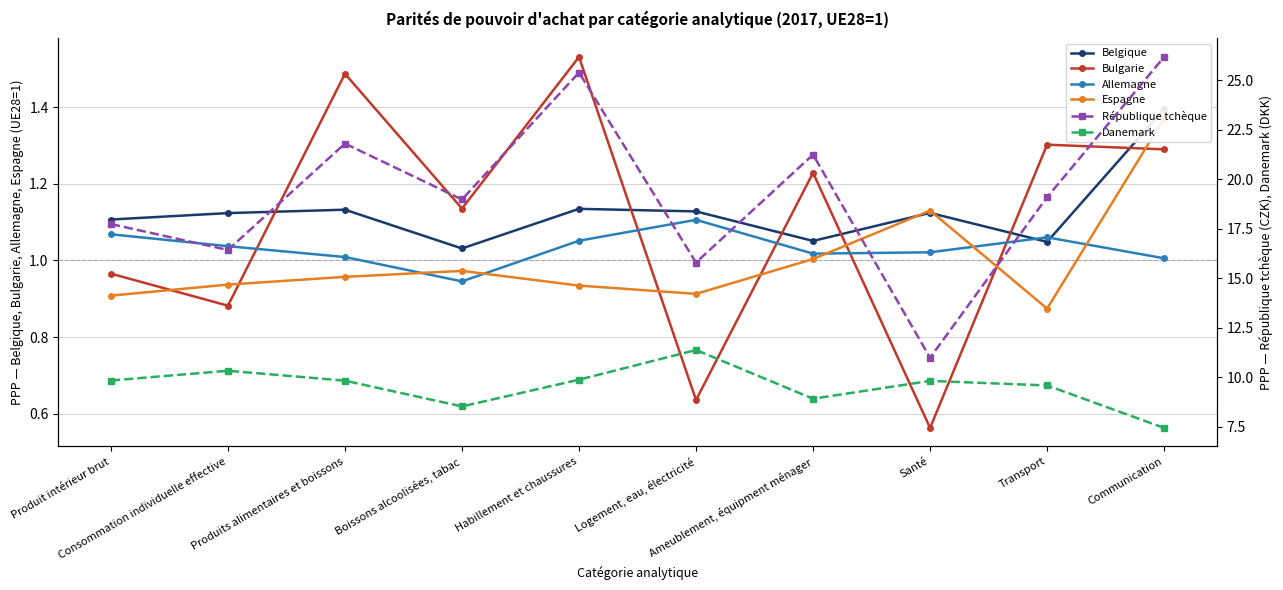

What is the label of the 7th point from the right?

Boissons alcoolisées, tabac